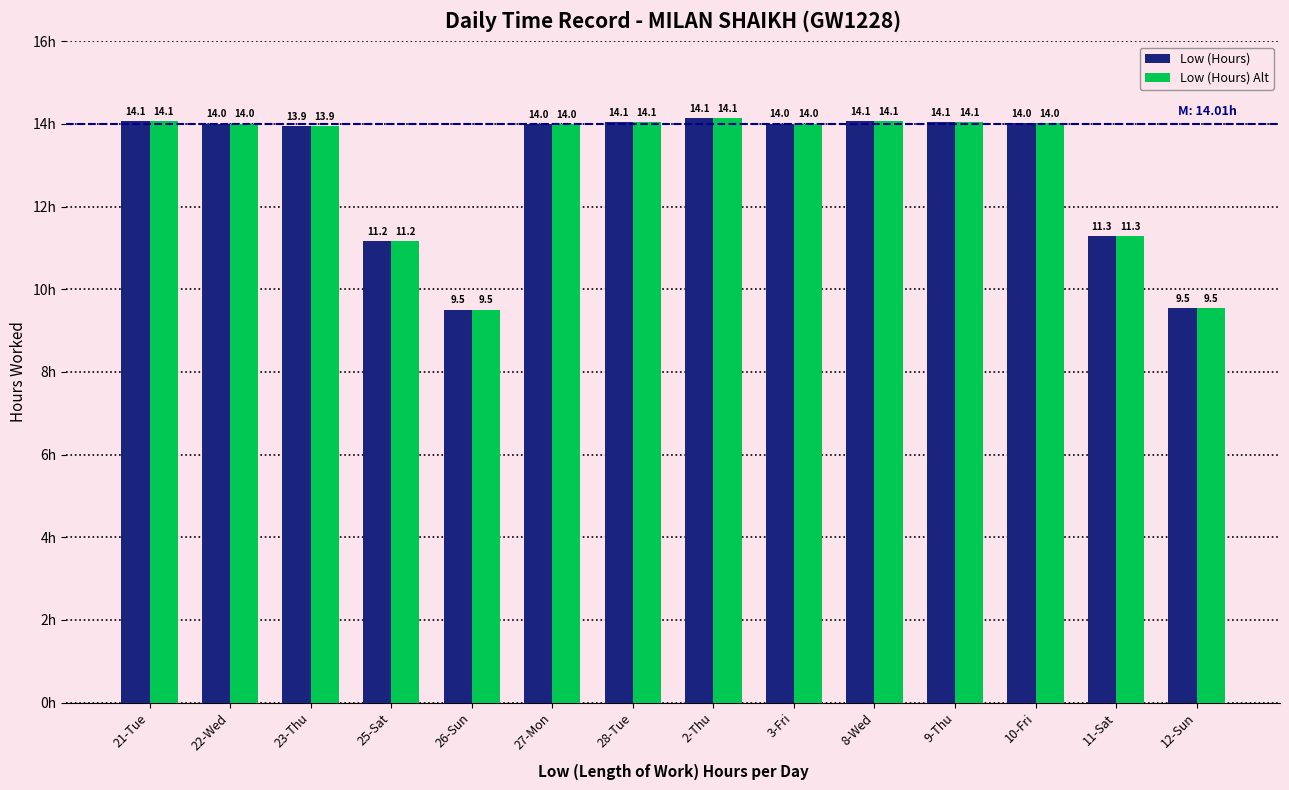

Is it true that Low (Hours) equals 7.7 at 28-Tue?

False